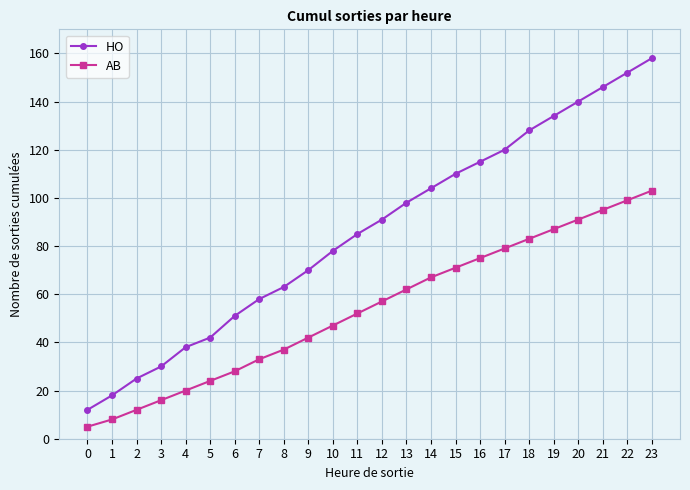

What is the total value across all series at 3?

46